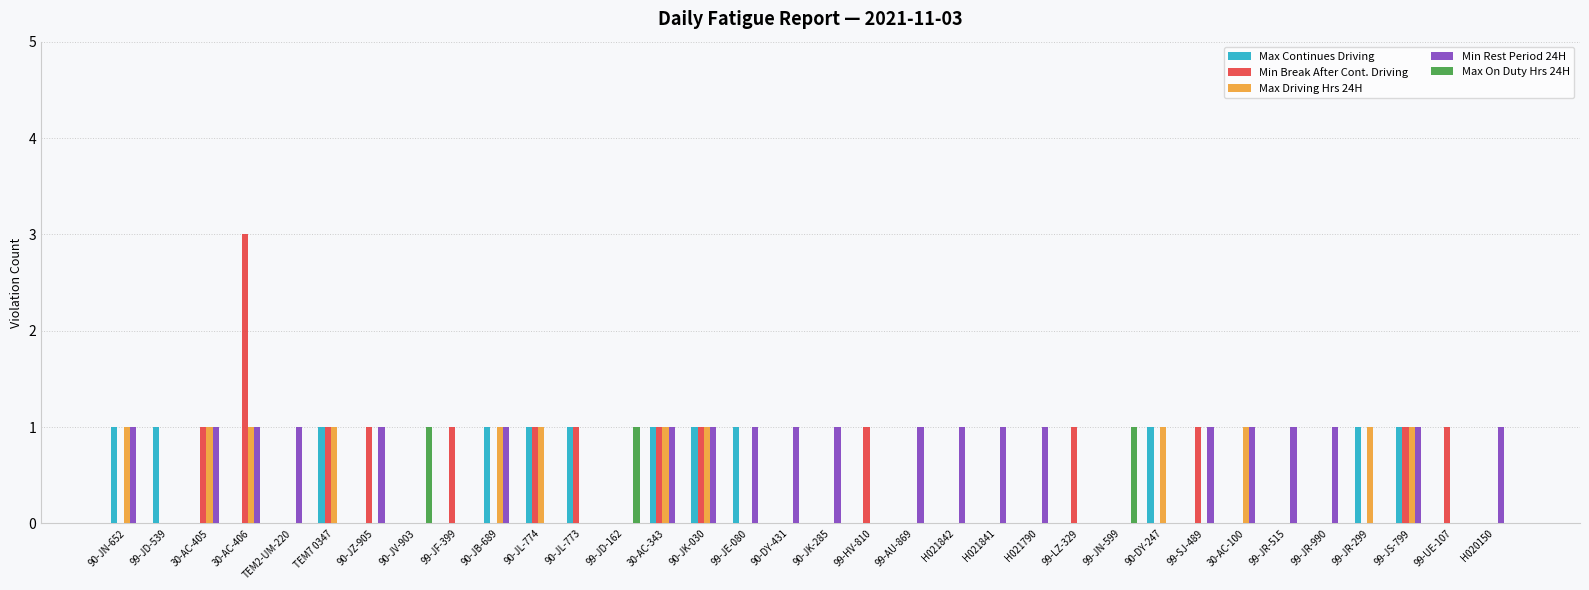

What are all the series names shown in the legend?

Max Continues Driving, Min Break After Cont. Driving, Max Driving Hrs 24H, Min Rest Period 24H, Max On Duty Hrs 24H